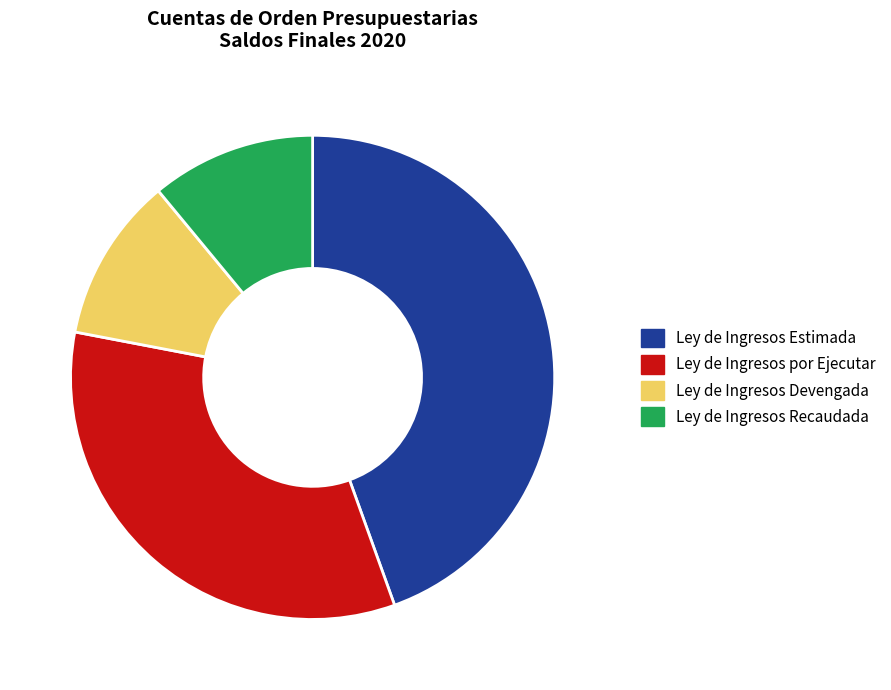

What is the ratio of the value at Ley de Ingresos Estimada to the value at Ley de Ingresos Devengada?

4.0